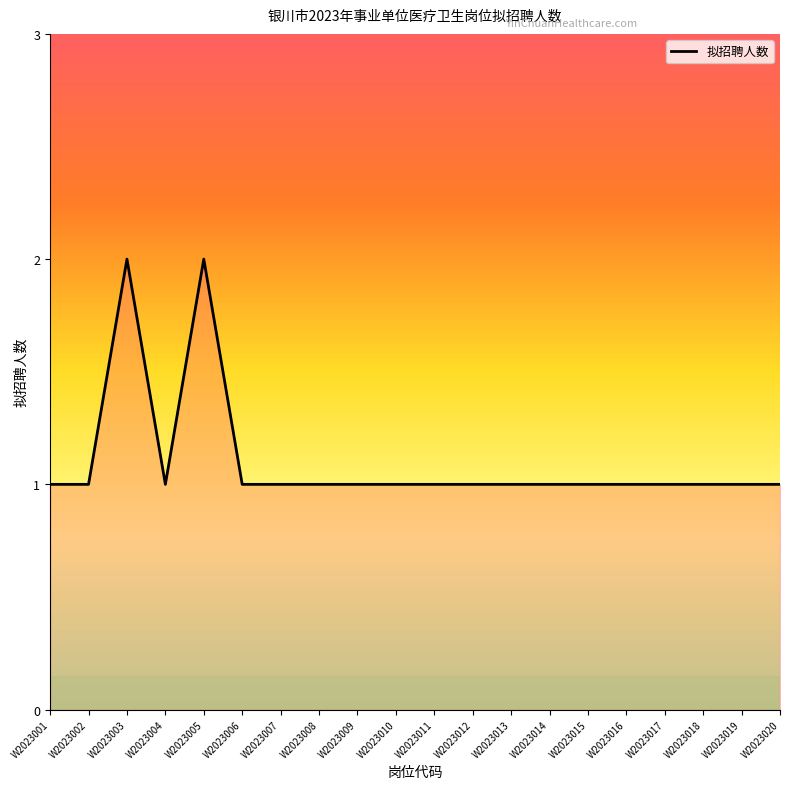

What is the difference between the maximum and minimum values?

1